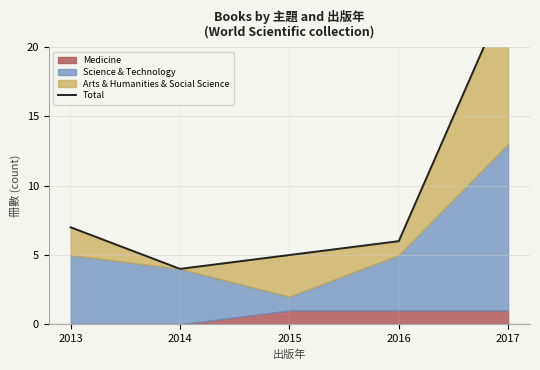

Where does the data first go above 6?

2013